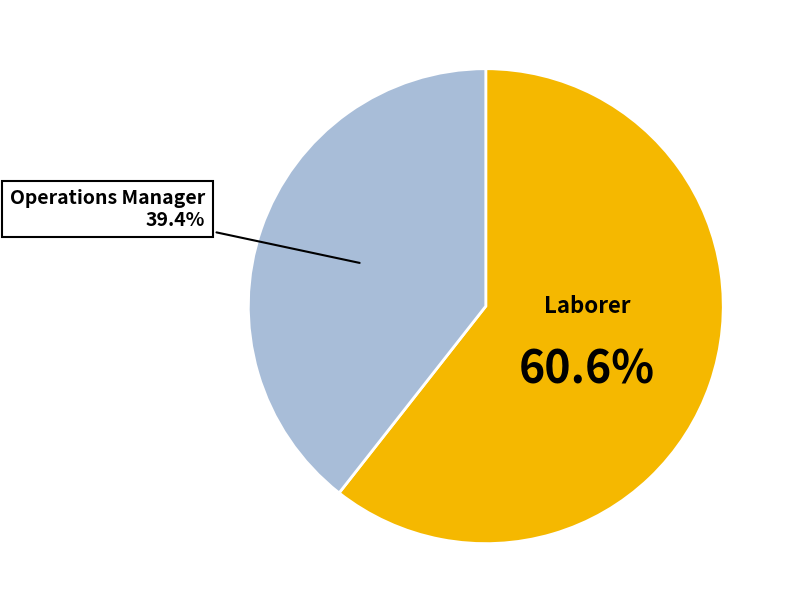

Which slice is the smallest?

Operations Manager